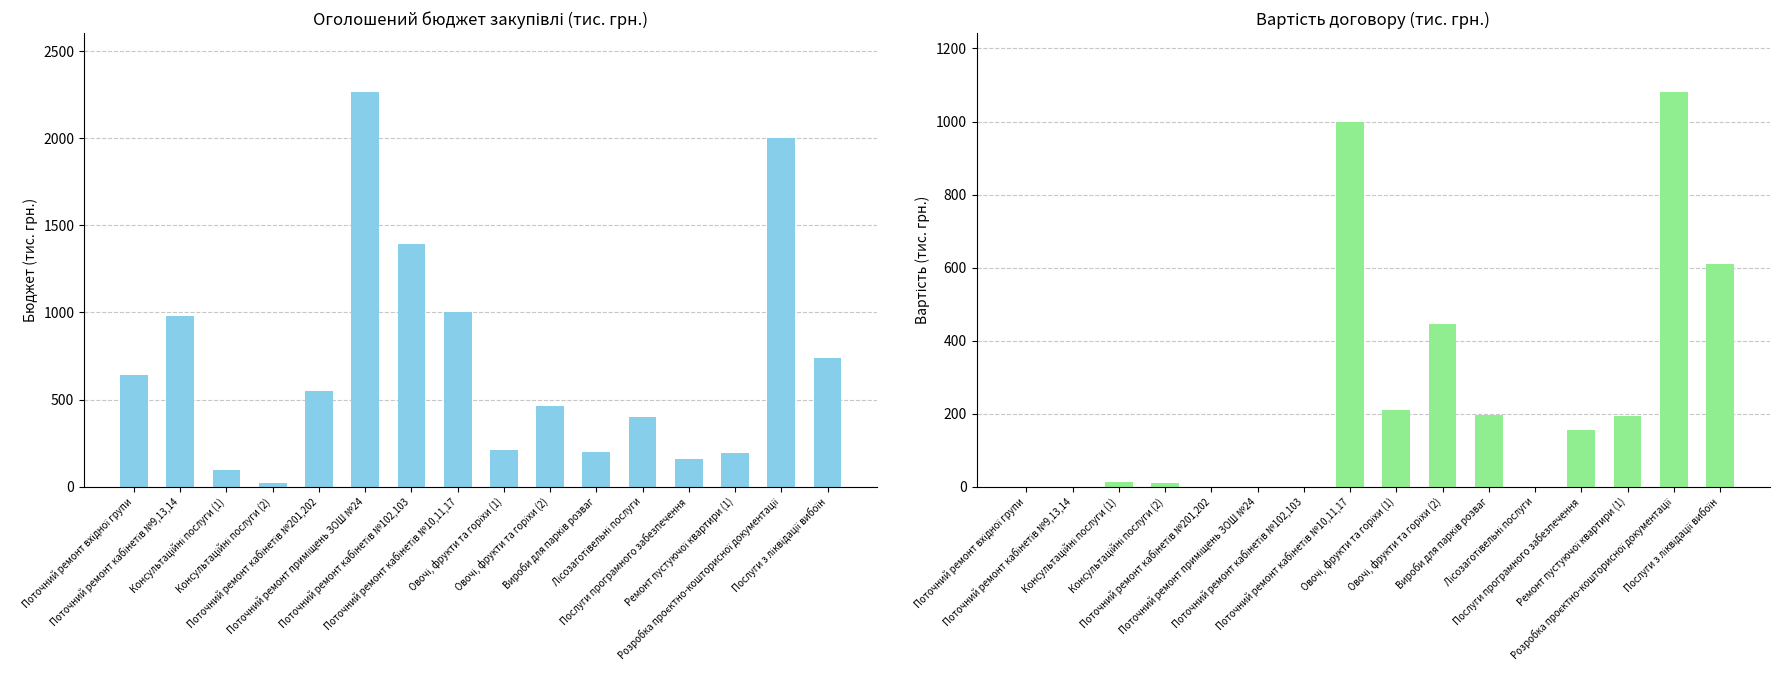

At how many categories does at least one series exceed 1817?

2